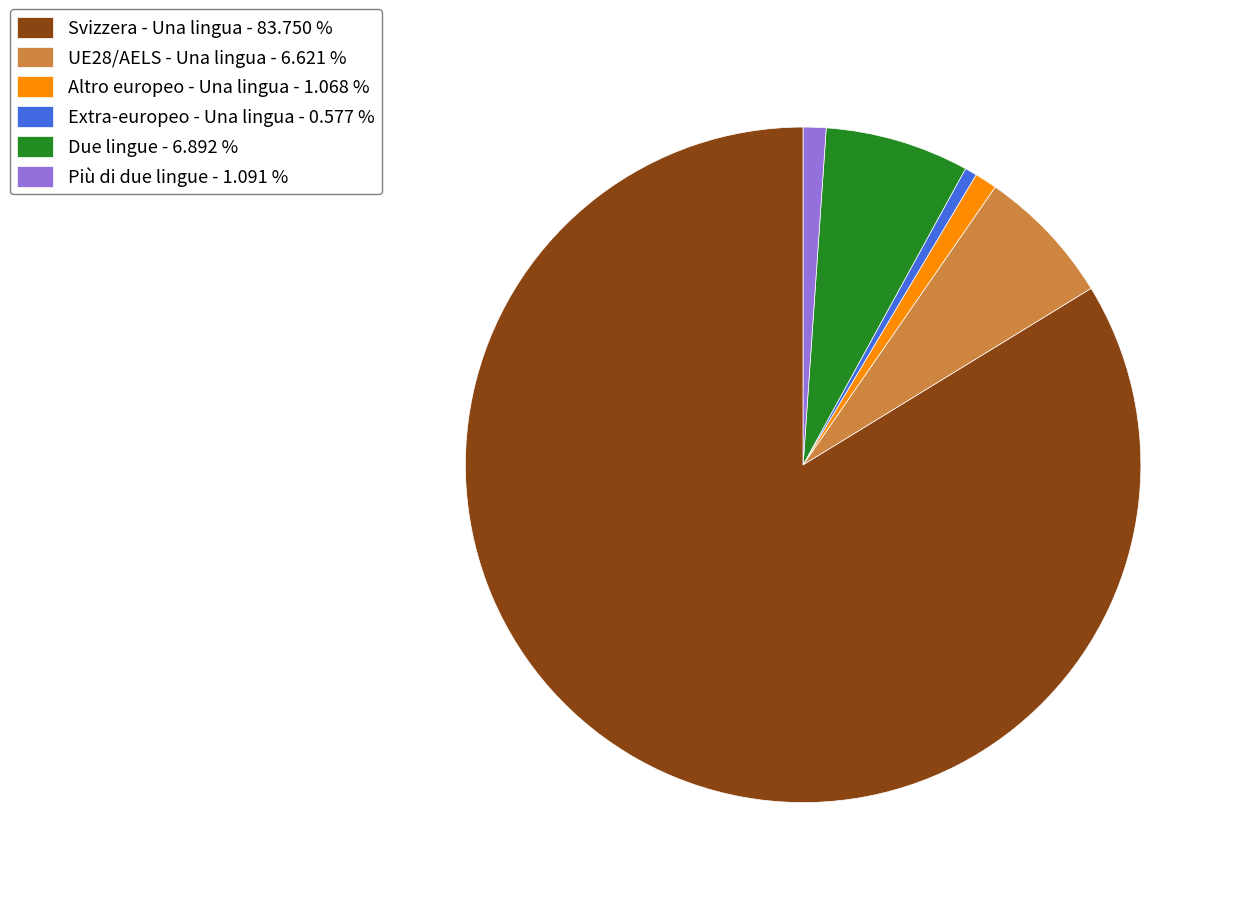

Which category accounts for the majority?

Svizzera - Una lingua - 83.750 %